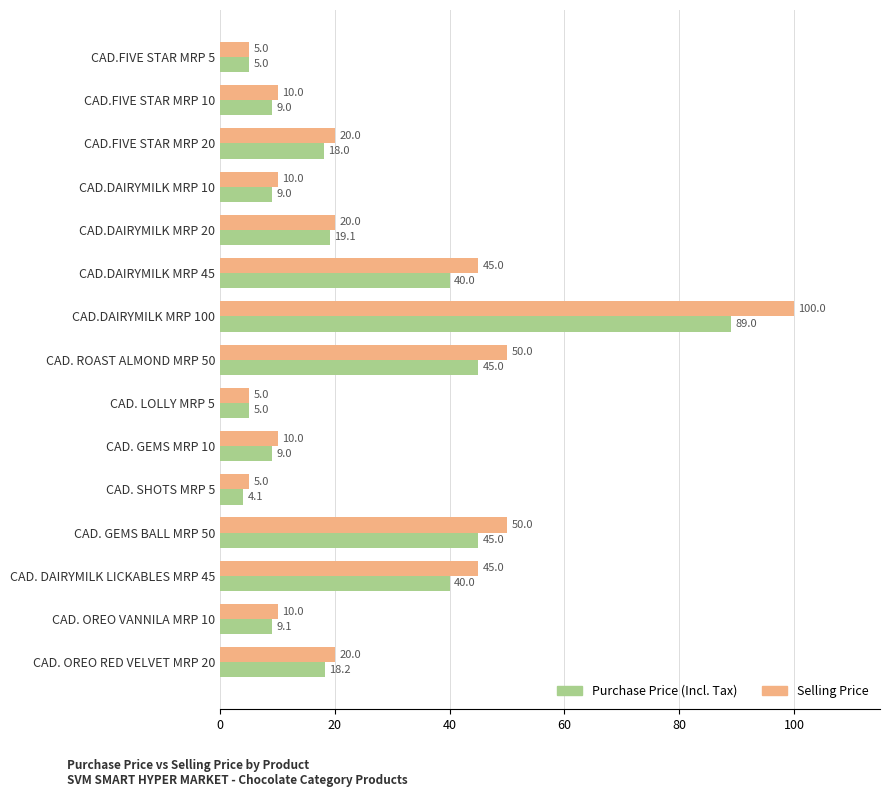

Rank the series by their average value, from highest to lowest.

Selling Price, Purchase Price (Incl. Tax)